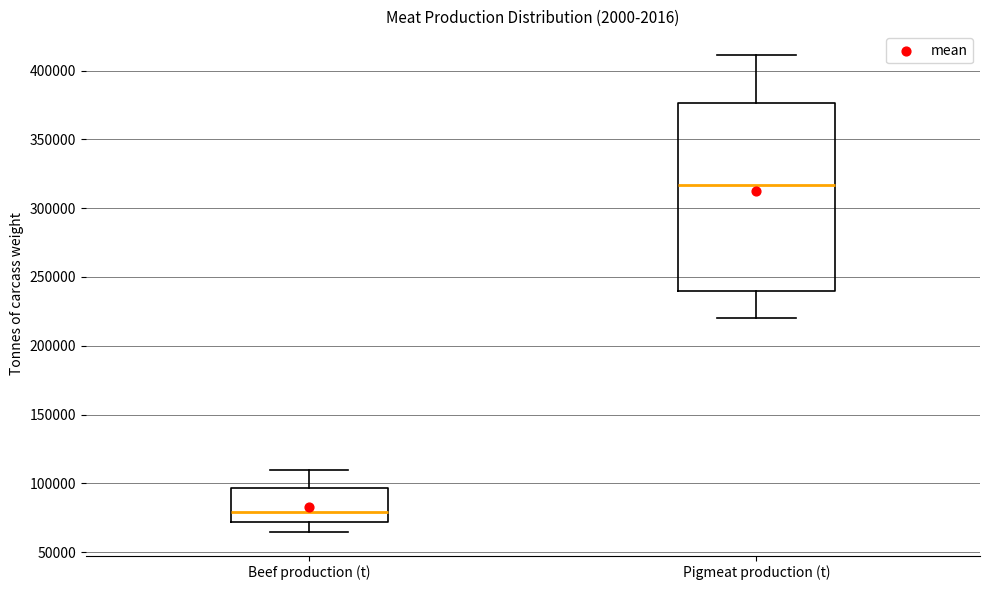

Where does the lower whisker of the box for Beef production (t) end on the y-axis? The values are not printed on the chart, so give them approximately, as read against the axis.

65000